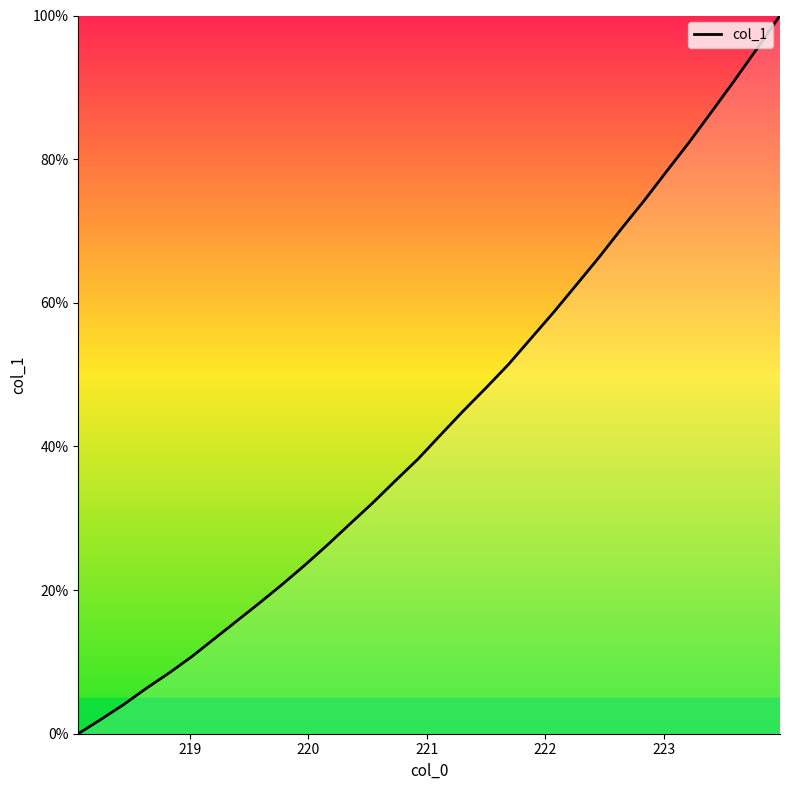

Reading left to right, what are all the values shown in this chart?

0.0	2.0	4.1	6.3	8.4	10.7	13.2	15.7	18.2	20.8	23.5	26.3	29.2	32.1	35.2	38.3	41.6	44.9	48.1	51.4	55.1	58.7	62.5	66.3	70.4	74.3	78.4	82.4	86.7	91.0	95.4	100.0